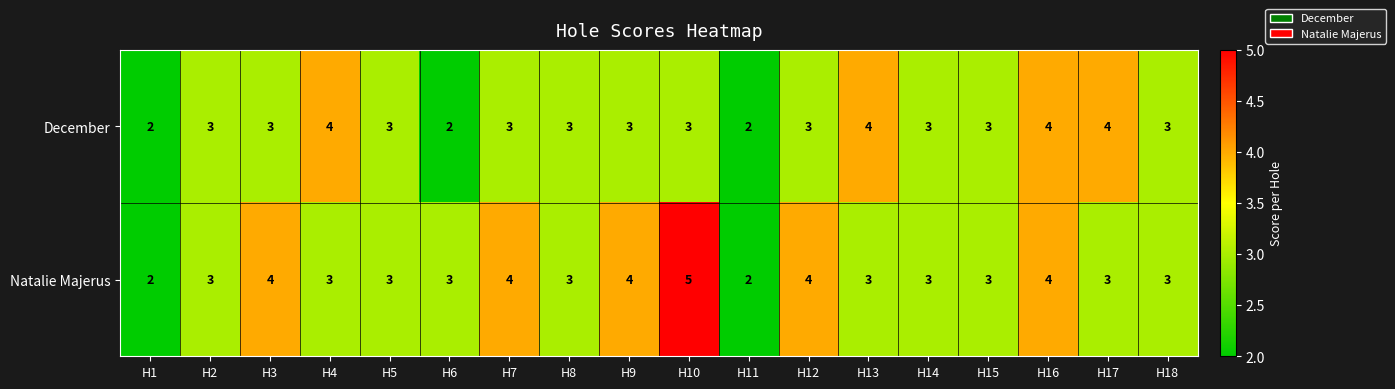

How many Natalie Majerus values are between 3 and 4?

15